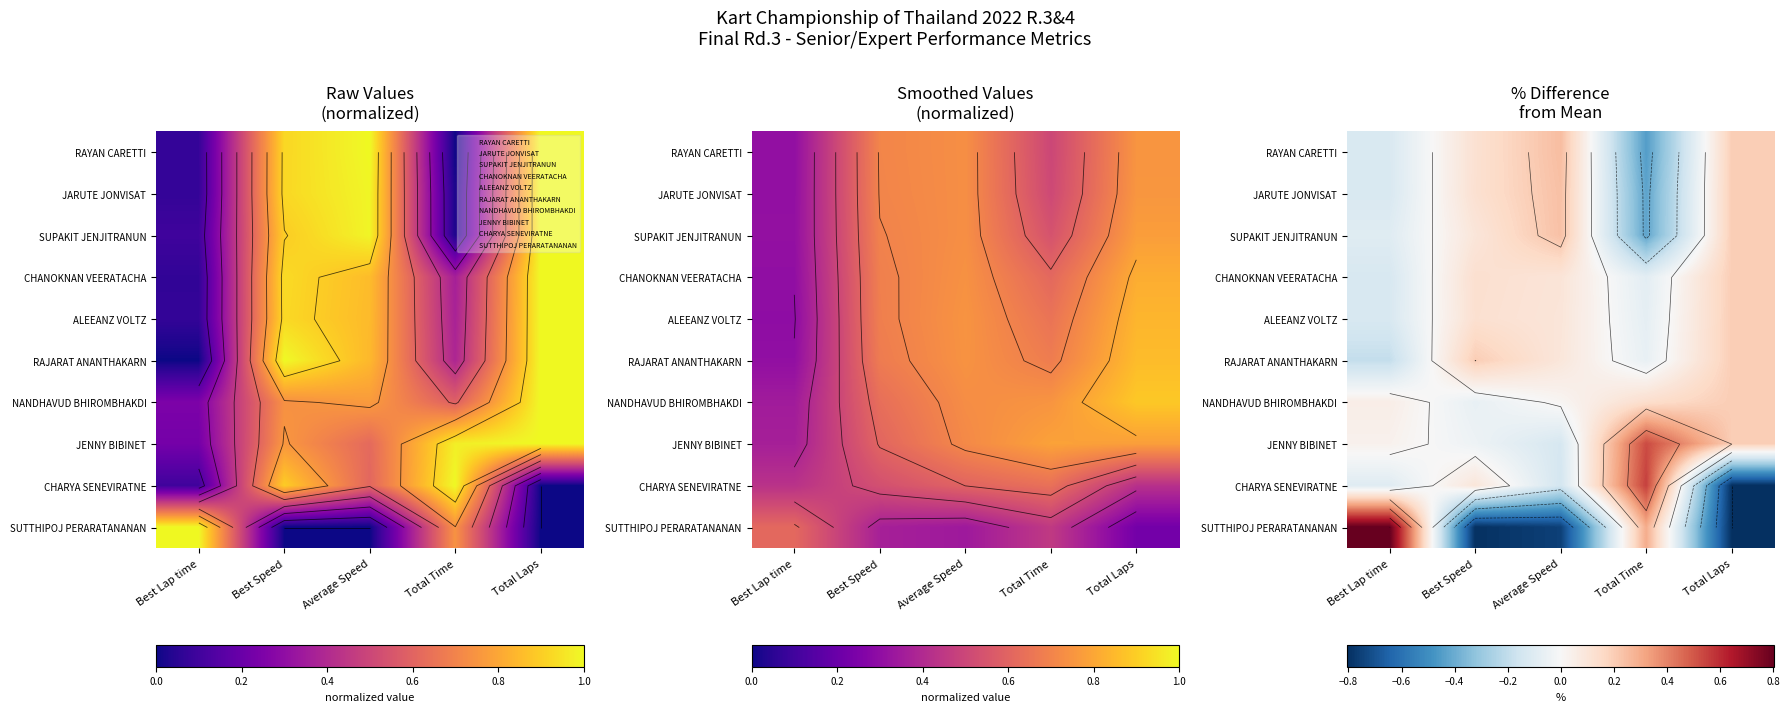

Rank the series by their maximum value, from highest to lowest.

SUTTHIPOJ PERARATANANAN, CHARYA SENEVIRATNE, JENNY BIBINET, RAYAN CARETTI, JARUTE JONVISAT, SUPAKIT JENJITRANUN, RAJARAT ANANTHAKARN, CHANOKNAN VEERATACHA, ALEEANZ VOLTZ, NANDHAVUD BHIROMBHAKDI